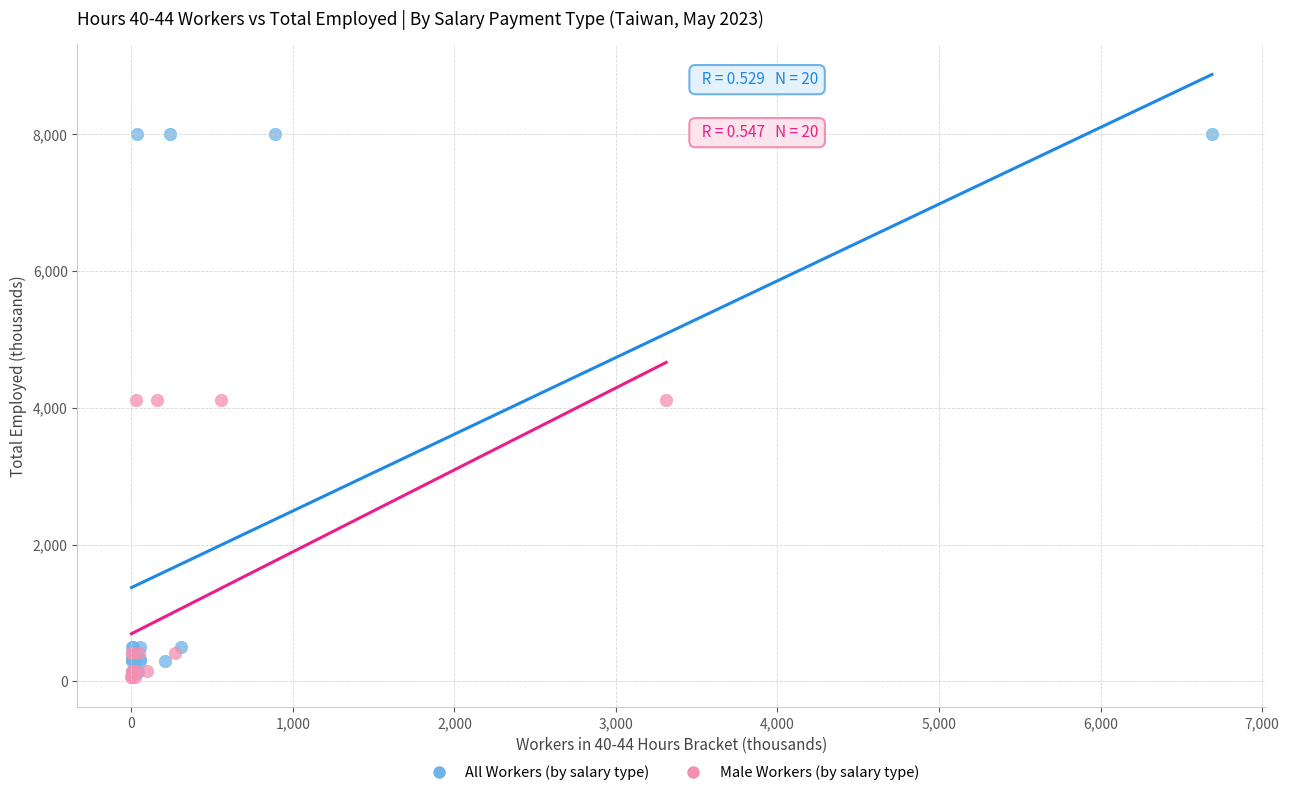

Which series reaches the maximum Y coordinate?

All Workers (by salary type)